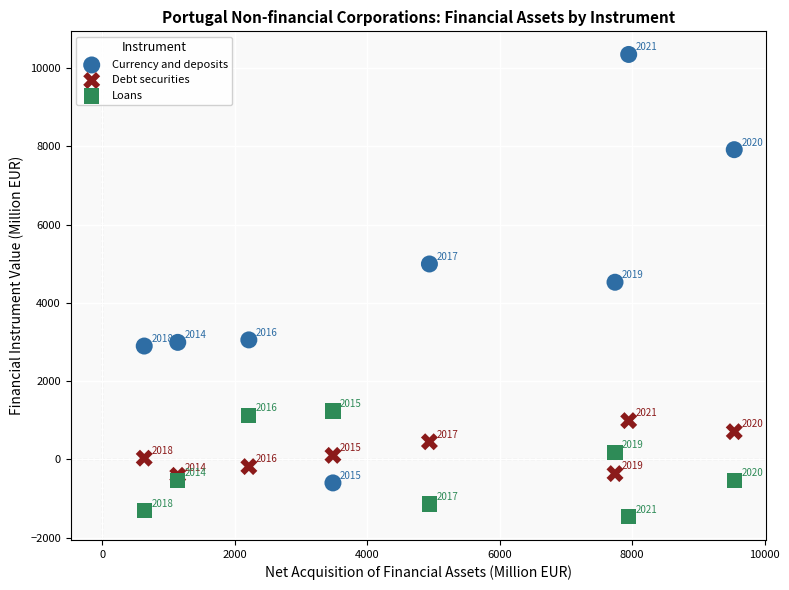

Across all data points, what is the range of X values (max minus min)?

8907.8